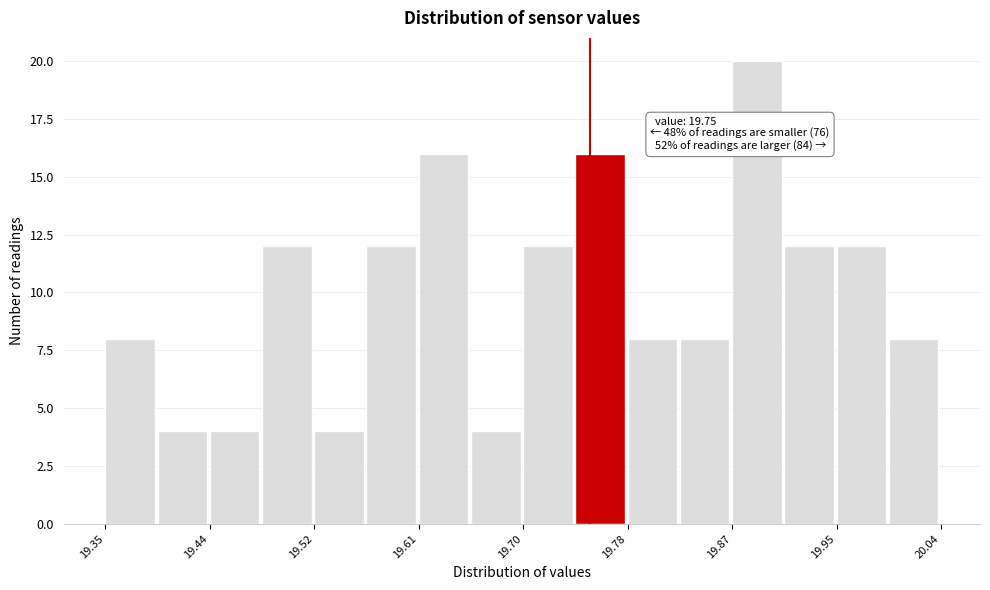

Over which range of the x-axis is the bar tallest?

19.87 to 19.91